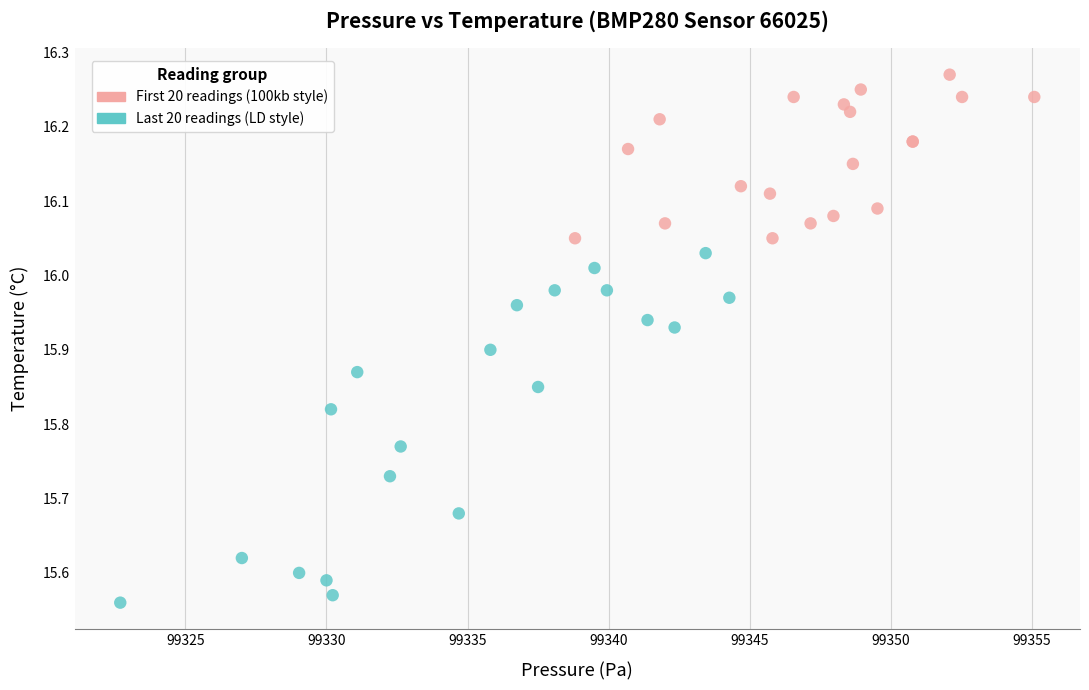

What are all the series names shown in the legend?

First 20 readings (100kb style), Last 20 readings (LD style)